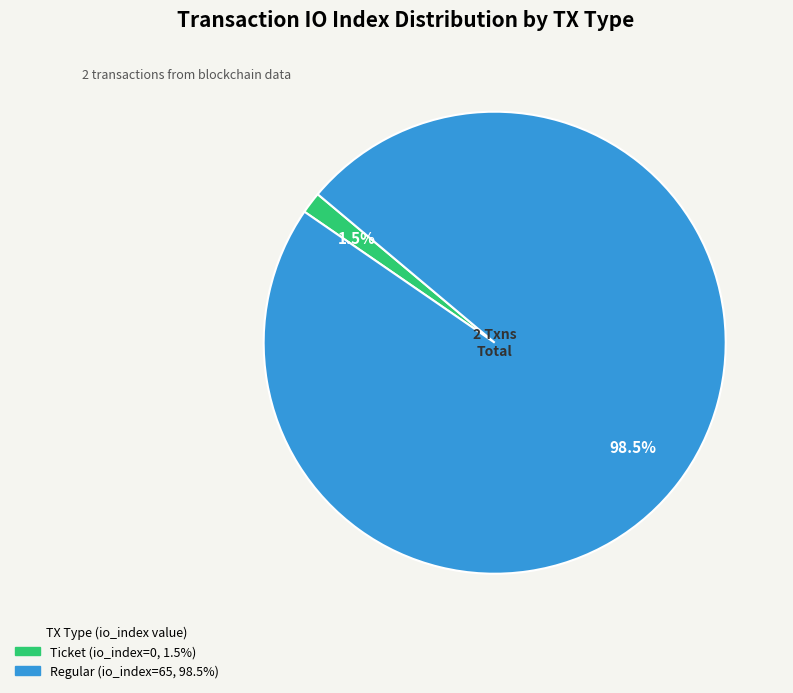

Is there a majority slice in this chart?

Yes